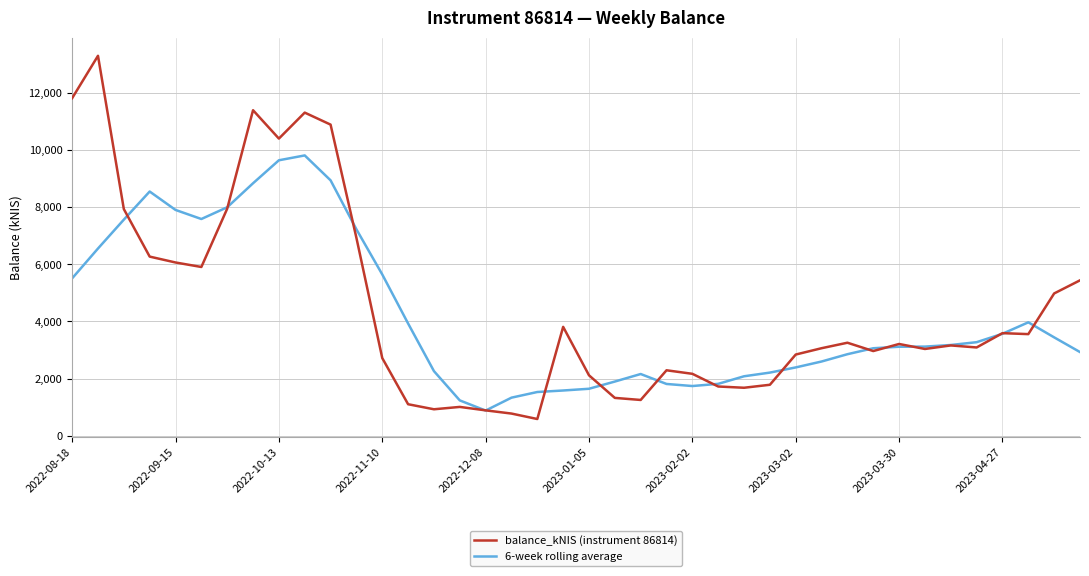

What is the greatest value displayed?

13295.4